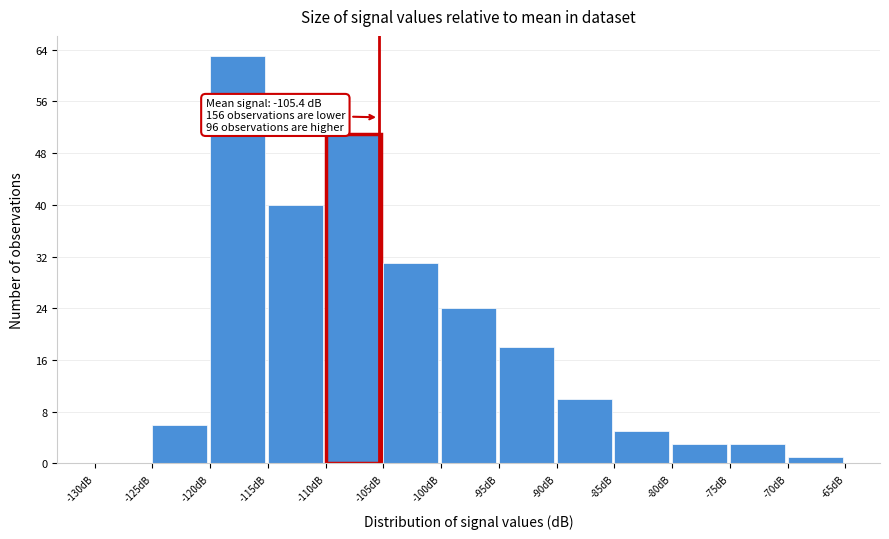

Over which range of the x-axis is the bar tallest?

-120 to -115